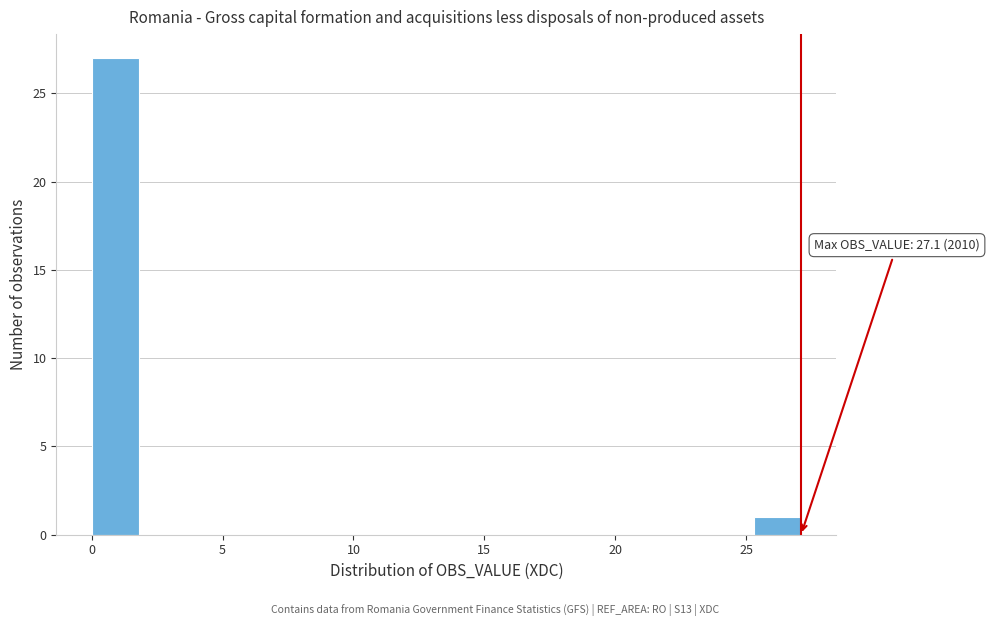

Read against the x-axis, roughly where is the centre of the tallest bar?

1.0